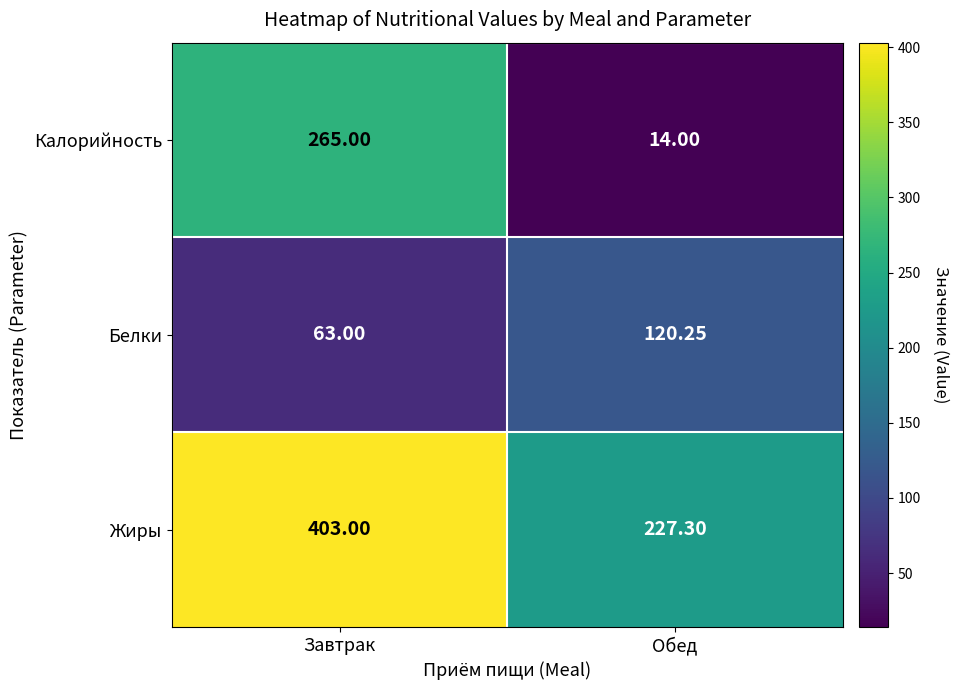

Rank the series by their maximum value, from lowest to highest.

Белки, Калорийность, Жиры